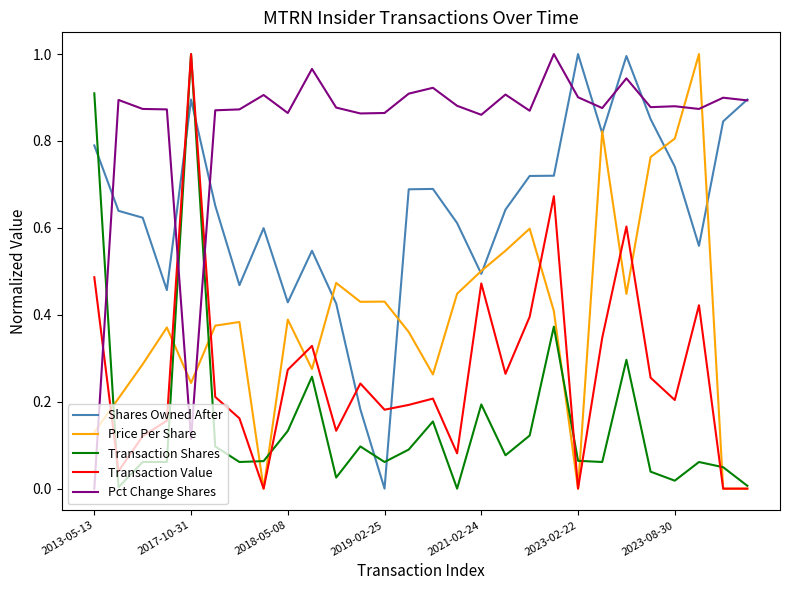

Count the number of data series in this chart.

5